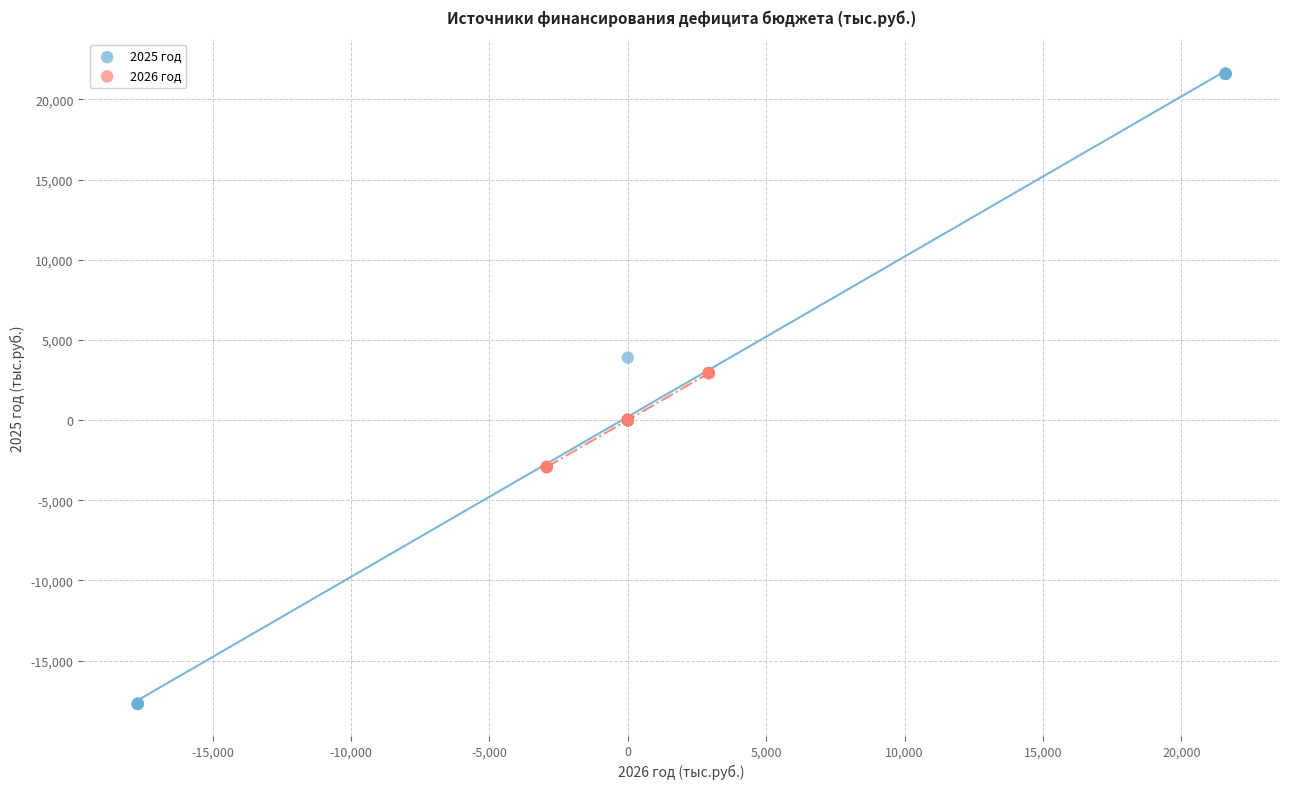

Which series contains the highest Y value?

2025 год